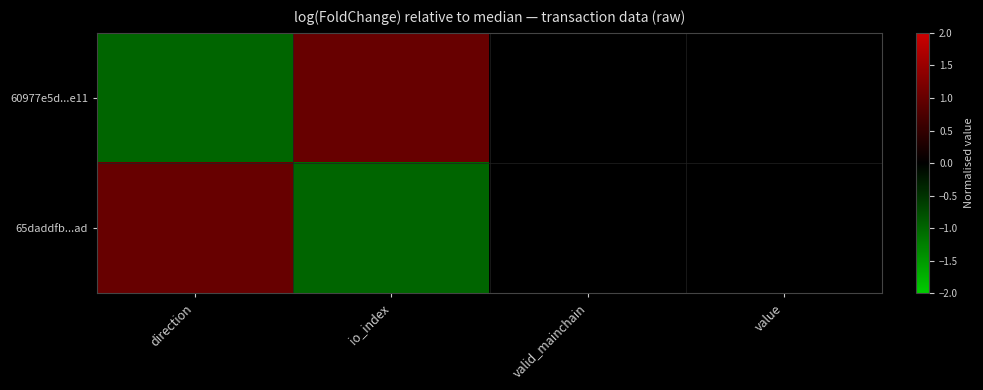

Reading right to left, extract all data points from this chart.

60977e5d...e11: value=0	valid_mainchain=0	io_index=1	direction=-1
65daddfb...ad: value=0	valid_mainchain=0	io_index=-1	direction=1